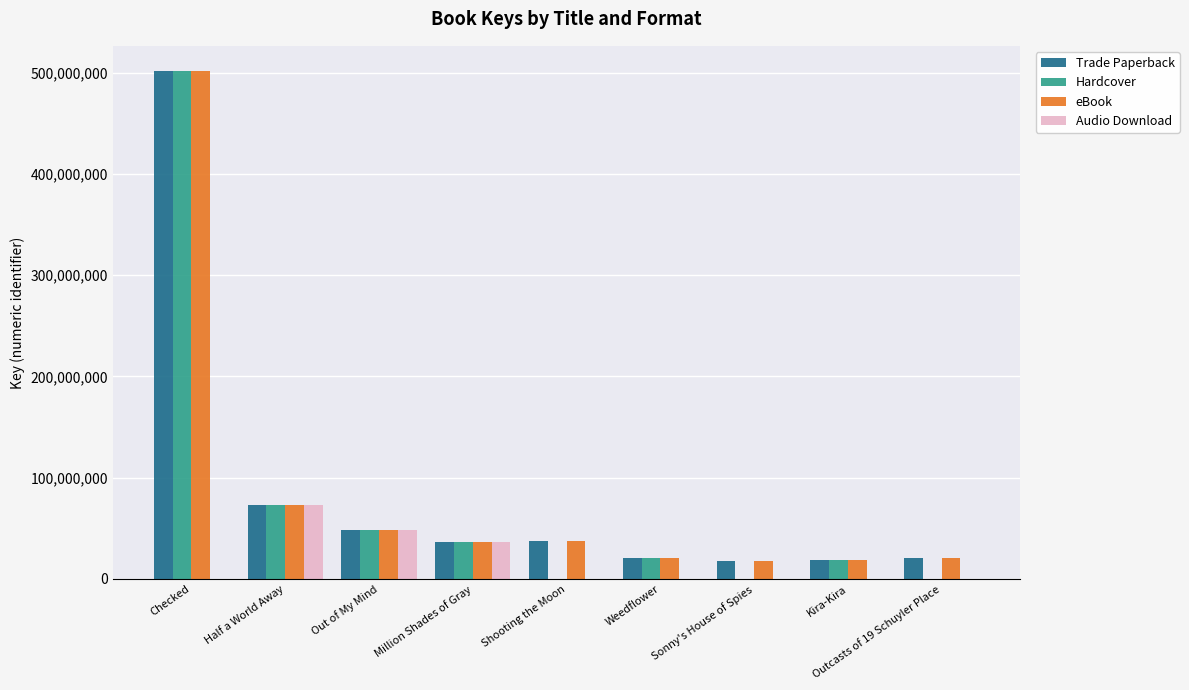

What is the highest value of the Hardcover series?

501434697